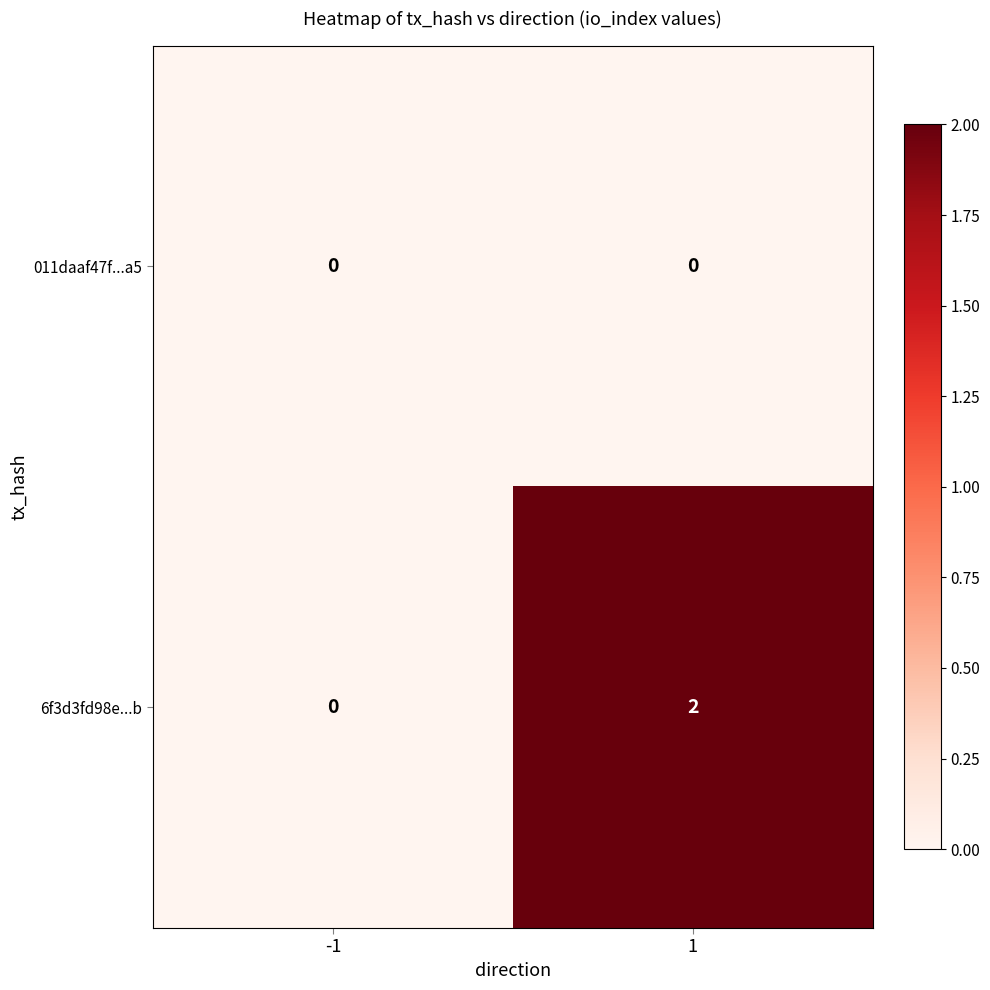

The 011daaf47f...a5 series shows 0 at 1. True or false?

True